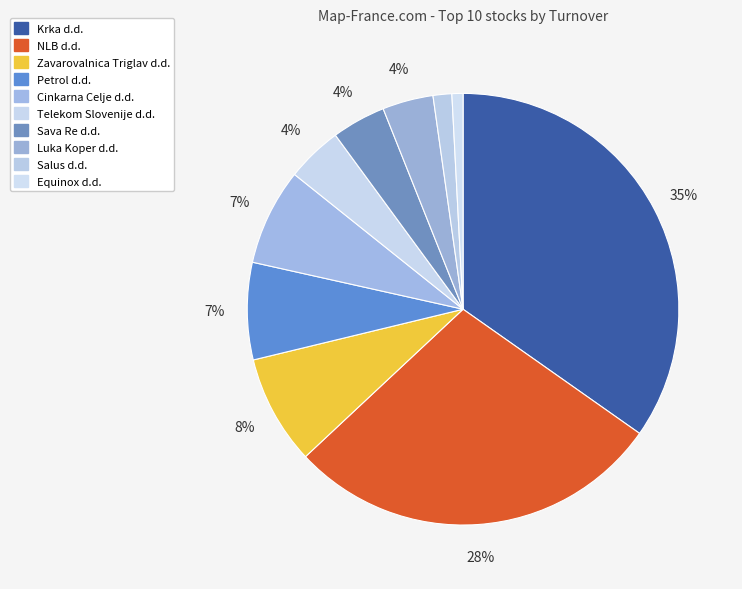

To the nearest percent, what percentage of the pie is Luka Koper d.d.?

4%